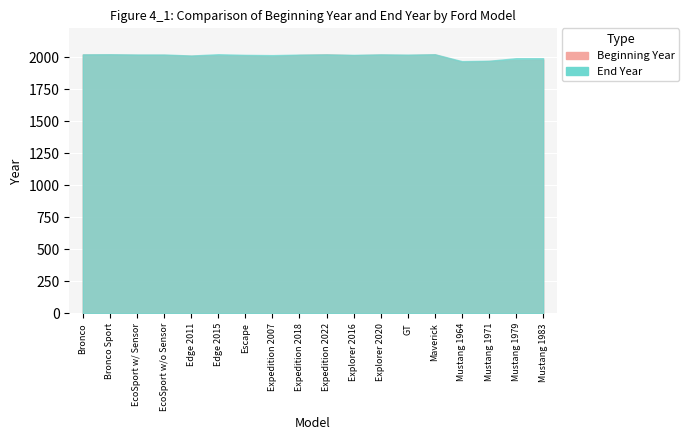

Which series has the widest spread of values?

Beginning Year